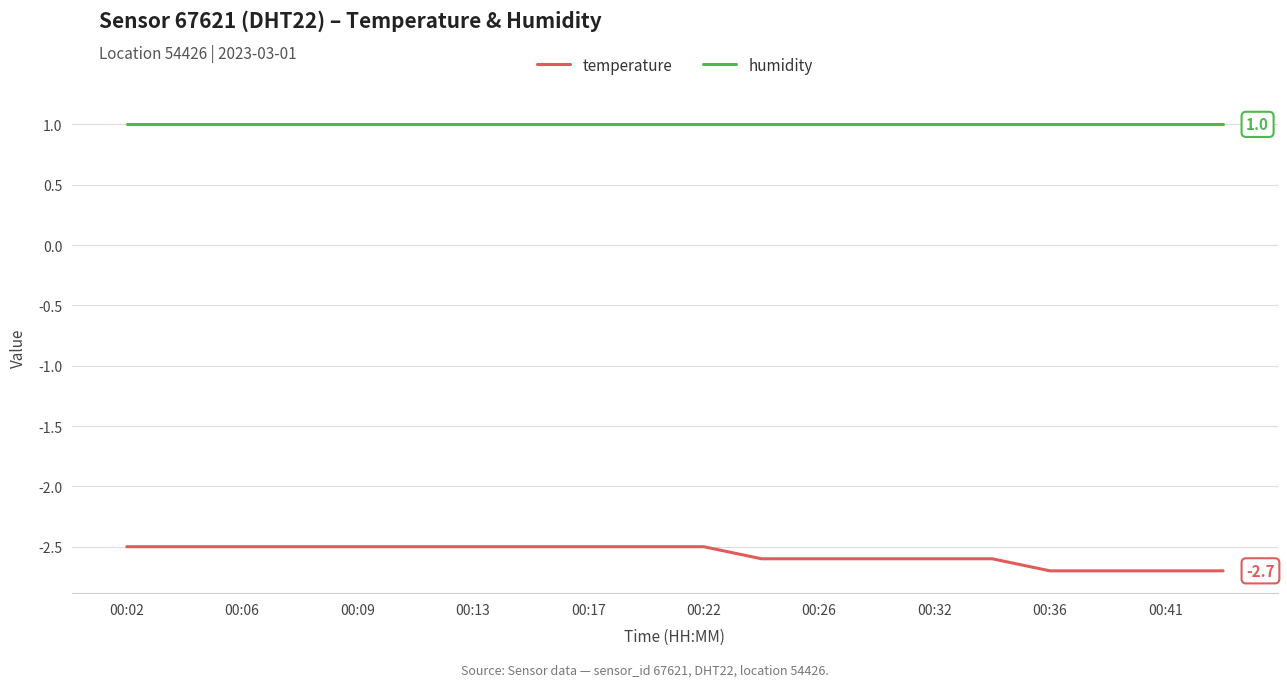

Is this an area chart (filled region under the line)?

No